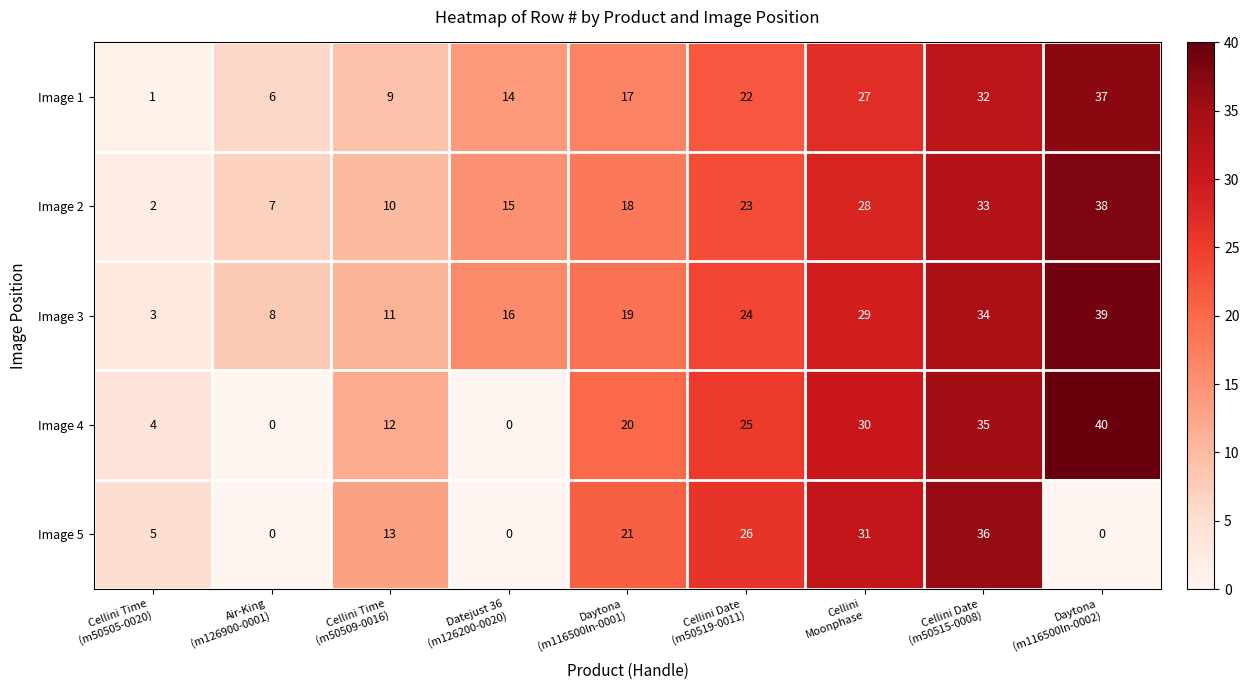

List the series in order of their peak value, lowest first.

Image 5, Image 1, Image 2, Image 3, Image 4